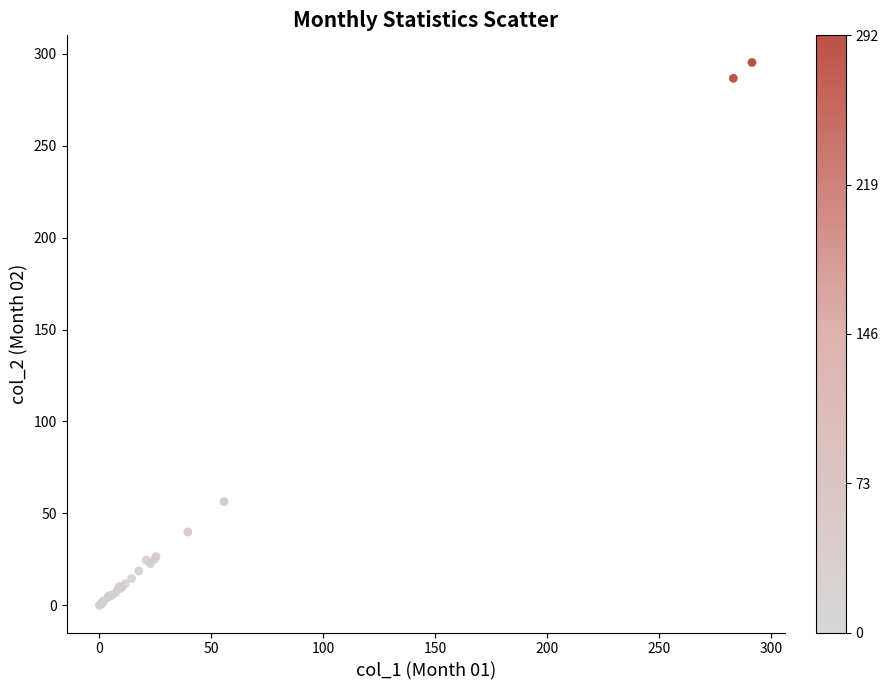

What Y value in the scatter plot is closest to 147?

56.4